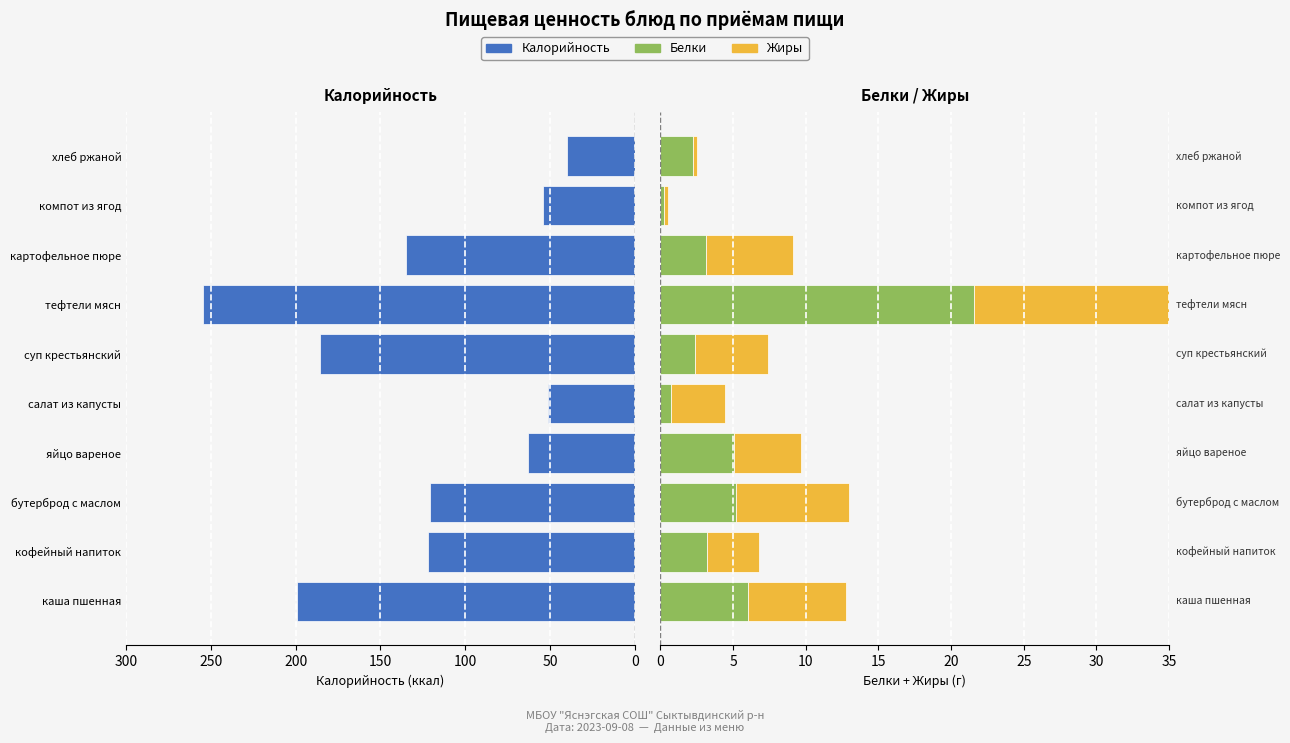

How many bars are there in total?

30